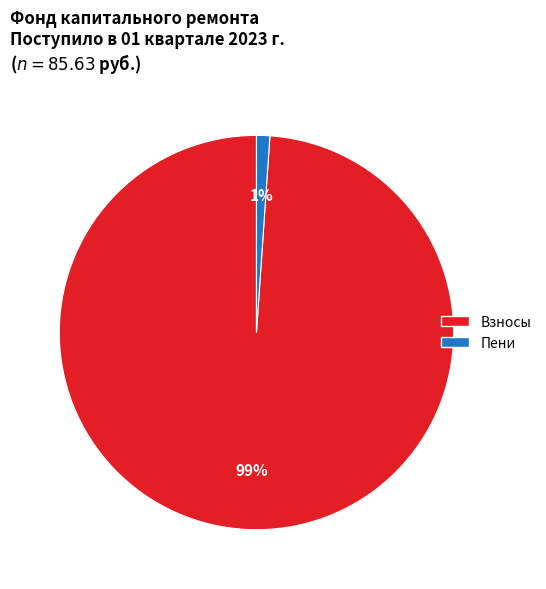

Is there a majority slice in this chart?

Yes